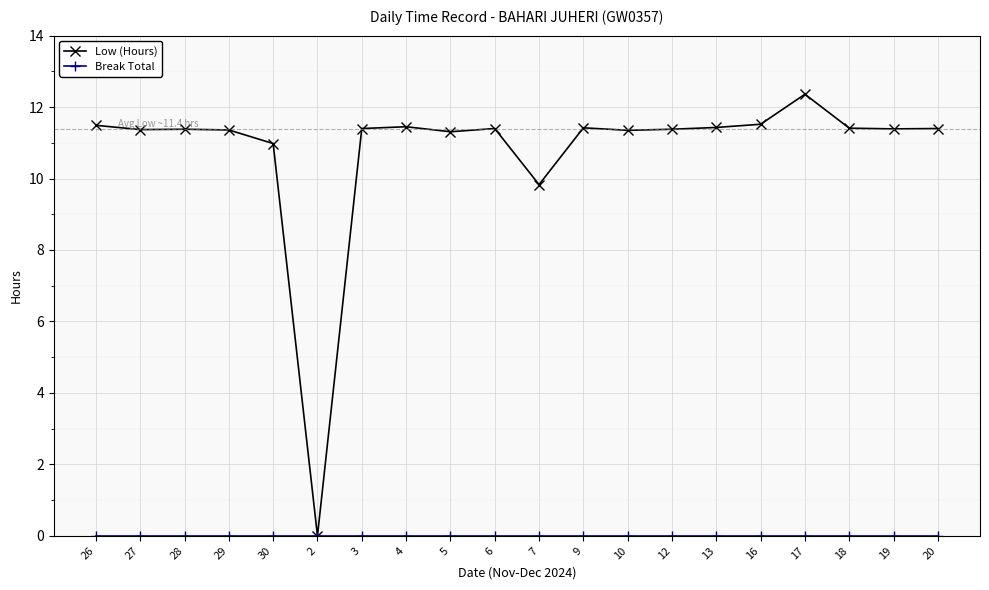

What is the maximum value shown in the chart?

12.4